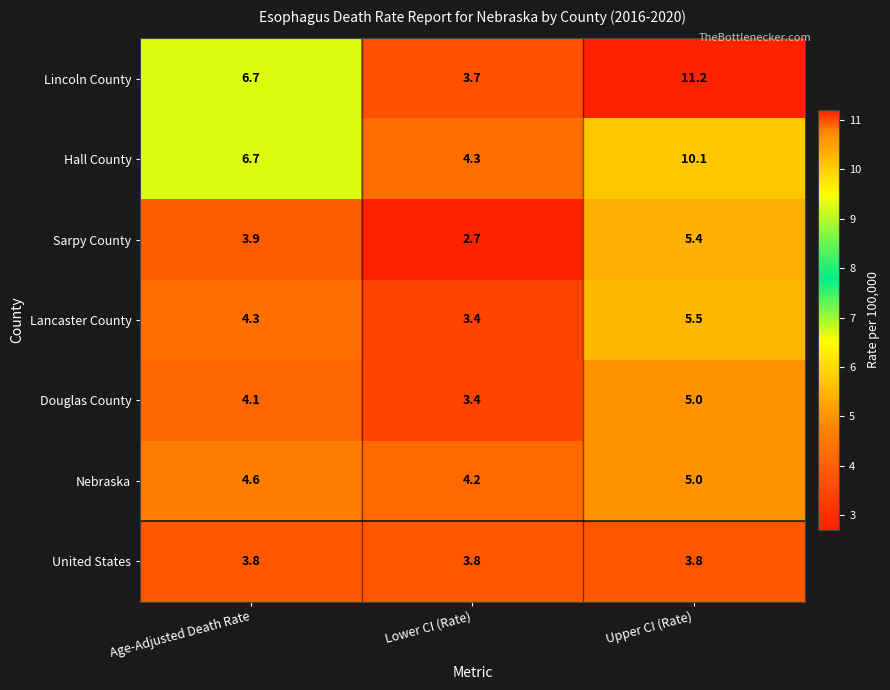

Which series changed the most between Age-Adjusted Death Rate and Lower CI (Rate)?

Lincoln County